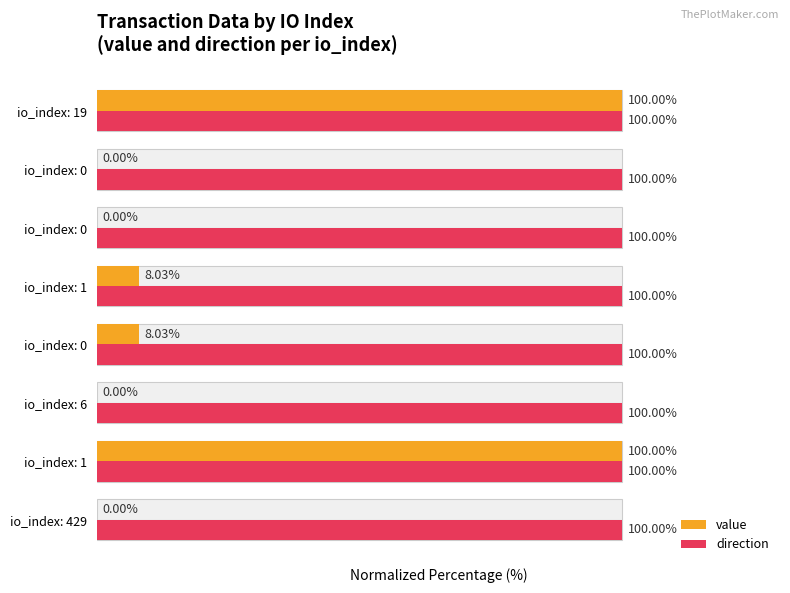

How many data points in value are less than 8?

4